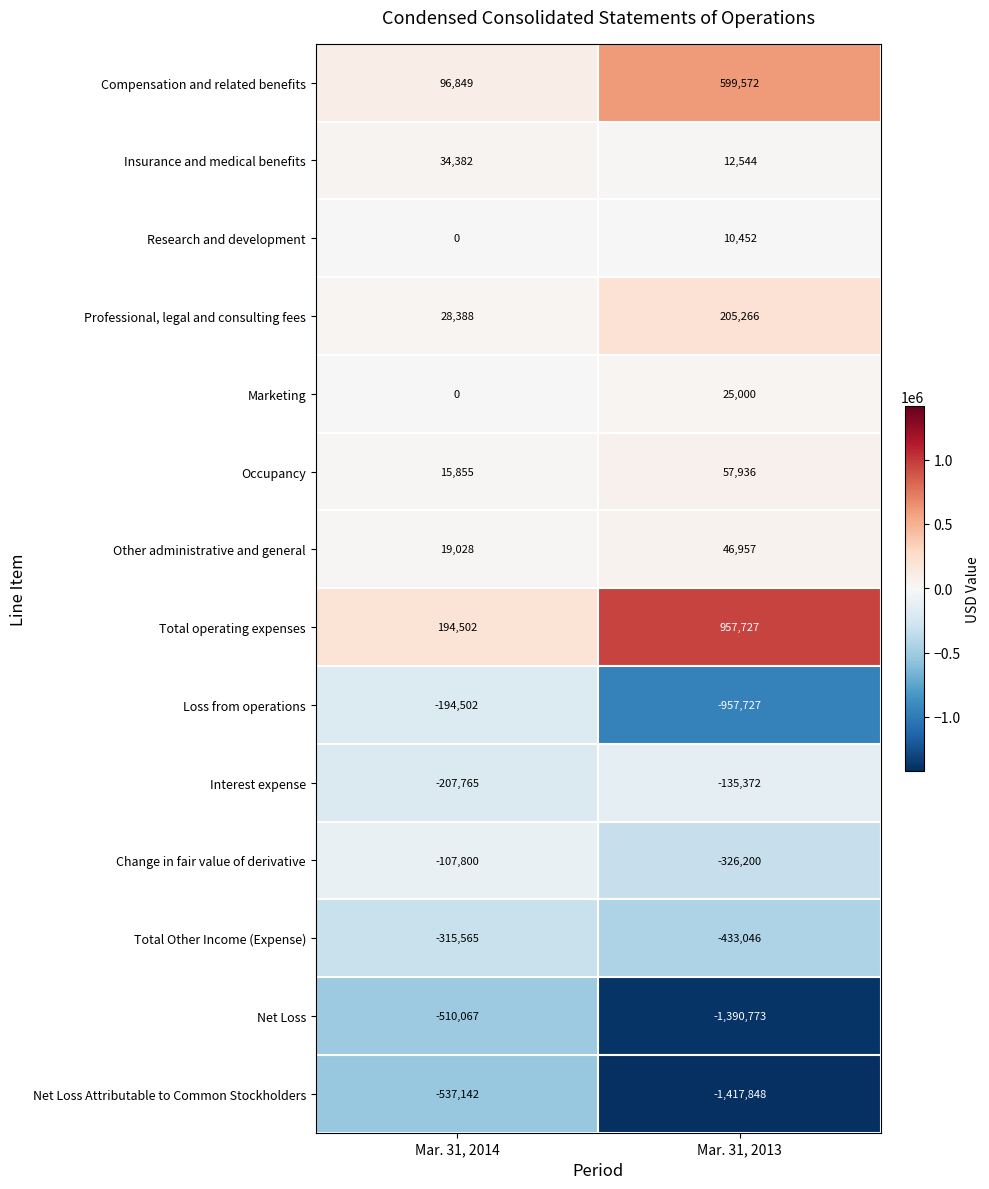

Rank the series at Mar. 31, 2013 from lowest to highest value.

Net Loss Attributable to Common Stockholders, Net Loss, Loss from operations, Total Other Income (Expense), Change in fair value of derivative, Interest expense, Research and development, Insurance and medical benefits, Marketing, Other administrative and general, Occupancy, Professional, legal and consulting fees, Compensation and related benefits, Total operating expenses